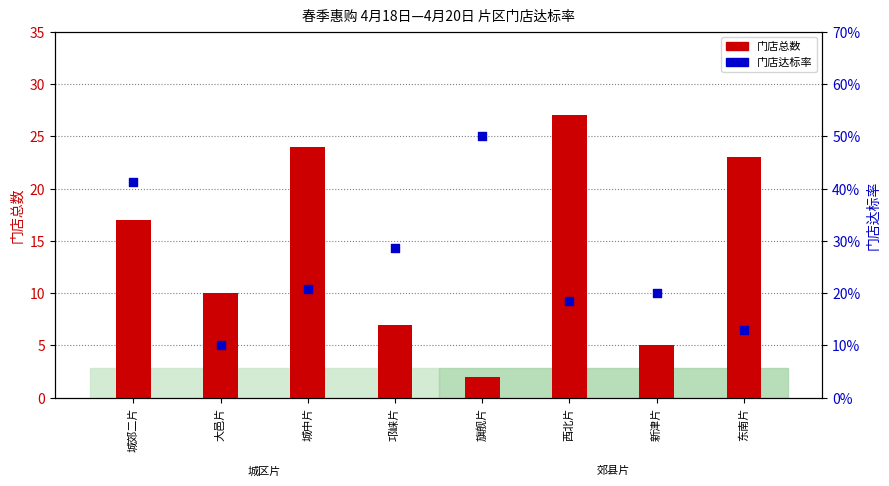

At which category is the sum across all series the highest?

西北片